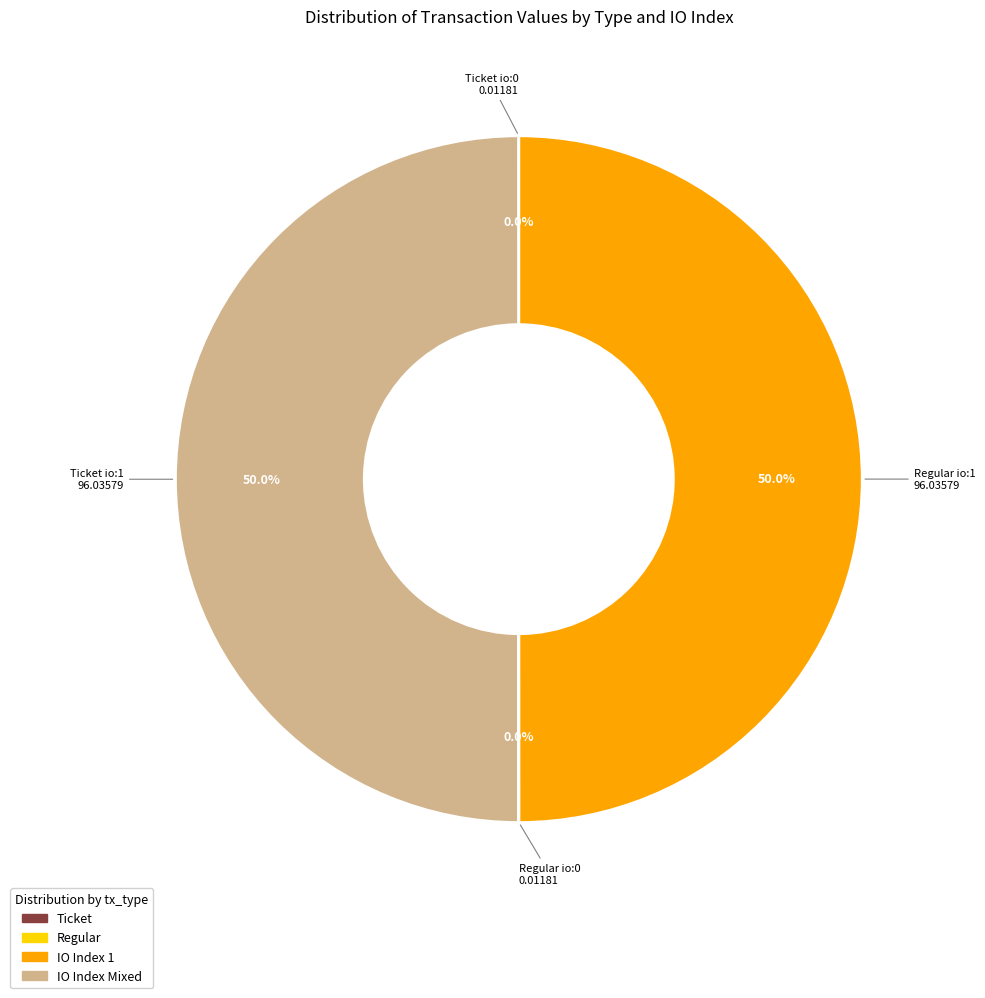

Count the number of slices in the pie.

4